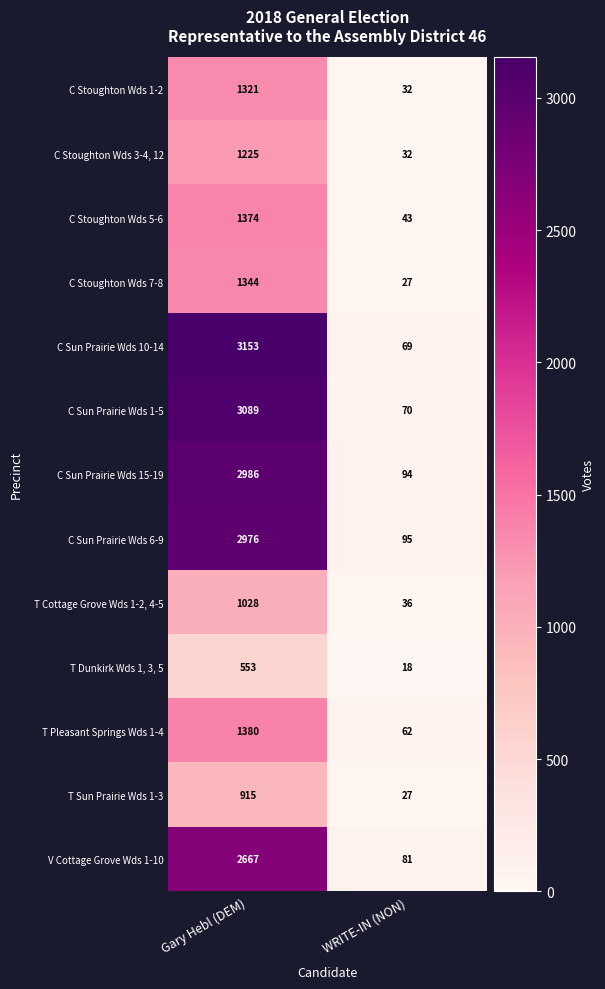

Is it true that C Sun Prairie Wds 1-5 equals 70 at WRITE-IN (NON)?

True